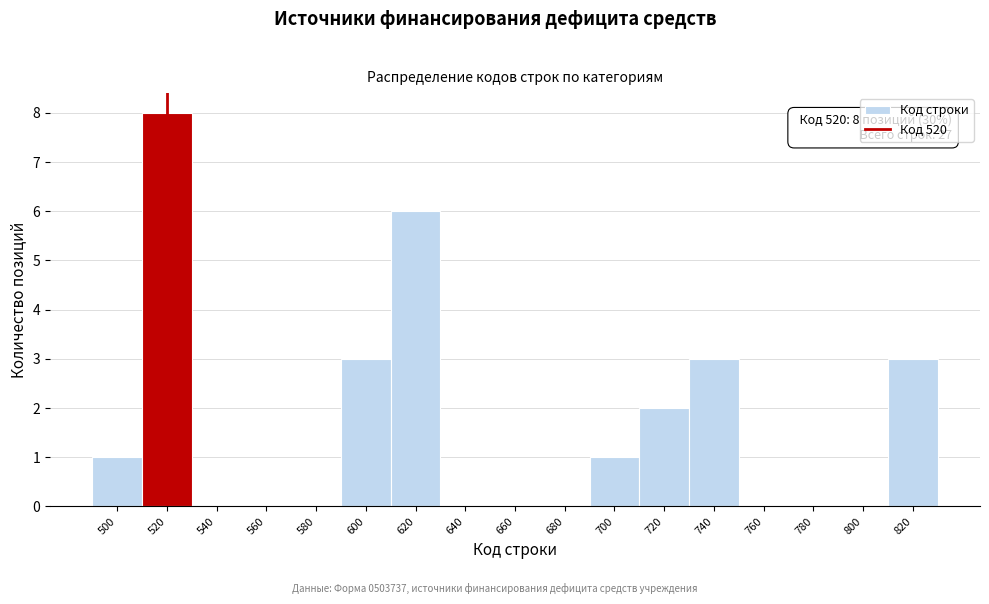

Which range on the x-axis has the tallest bar?

510 to 530